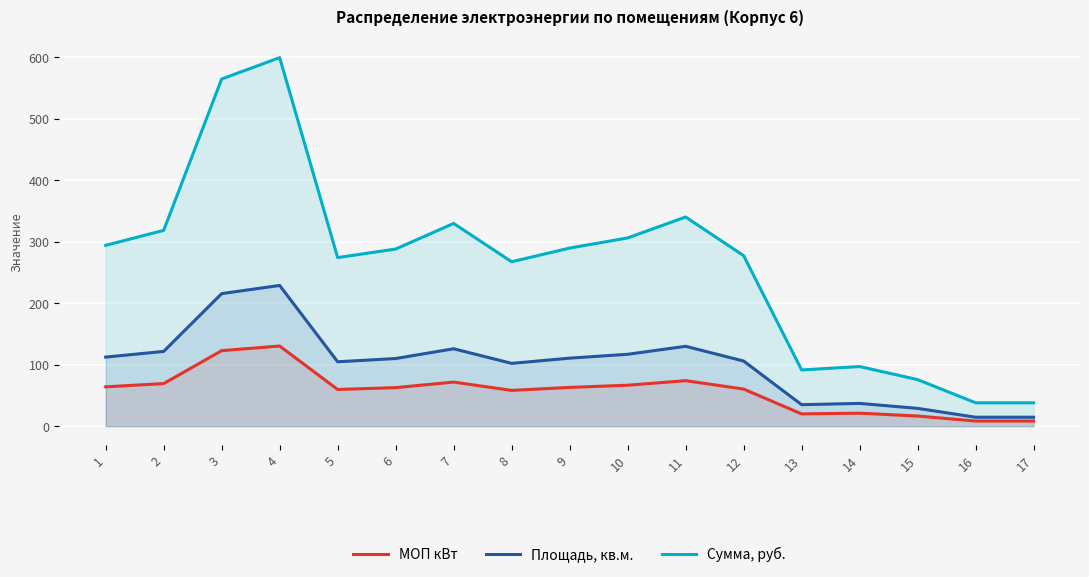

Which category has the highest value across all series?

4